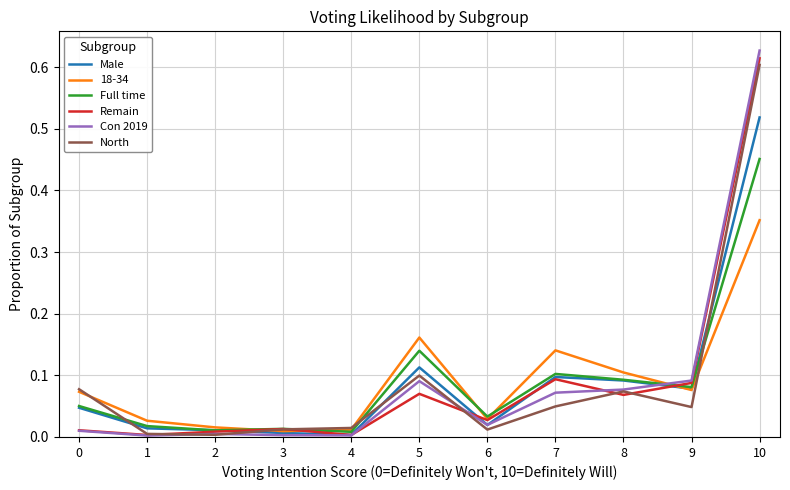

Which series has the largest range (max minus min)?

Con 2019